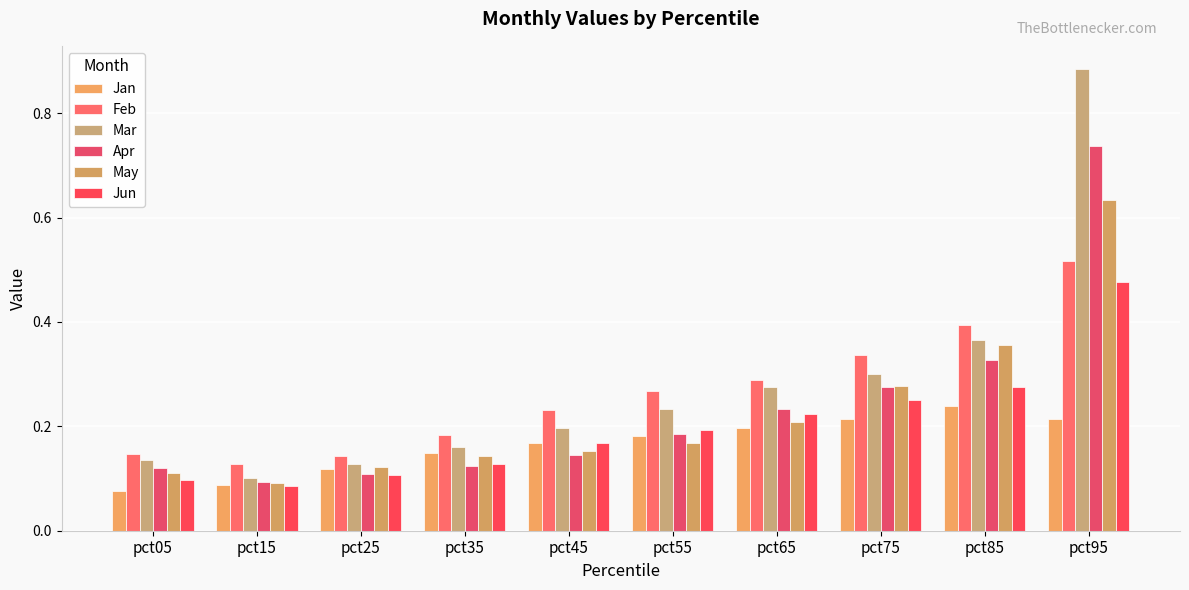

Is the value of Jun at pct95 greater than the value of Apr at pct95?

No